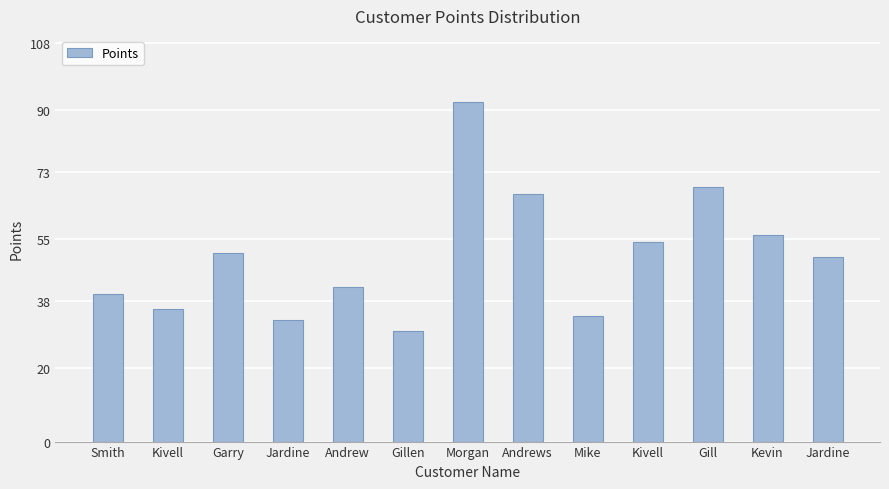

What is the label of the 9th bar from the right?

Andrew